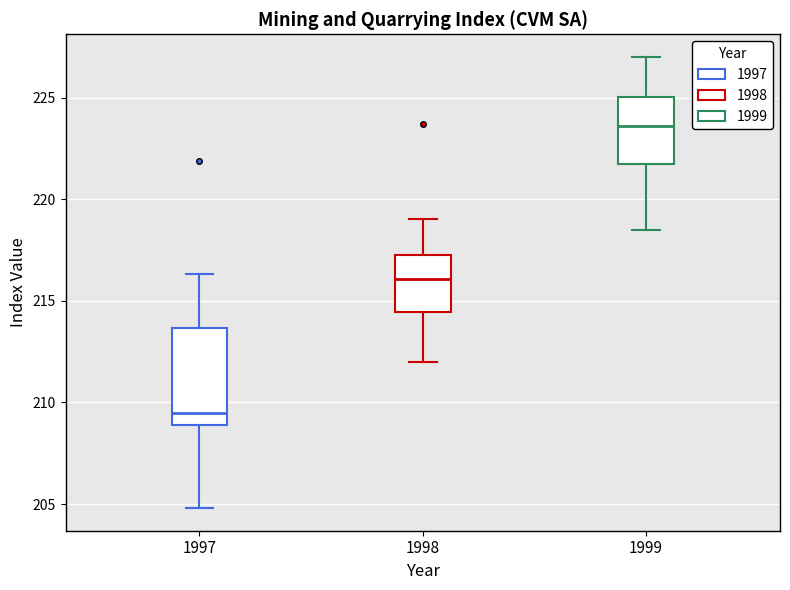

Reading left to right, read every box against the y-axis: the position of its median line, the range the box covers, and the ends of its whiskers. The values are not printed on the chart, so give them approximately, as read against the axis.

1997: median 209.5, box 209.0 to 213.5, whiskers 205.0 to 216.5
1998: median 216.0, box 214.5 to 217.5, whiskers 212.0 to 219.0
1999: median 223.5, box 221.5 to 225.0, whiskers 218.5 to 227.0